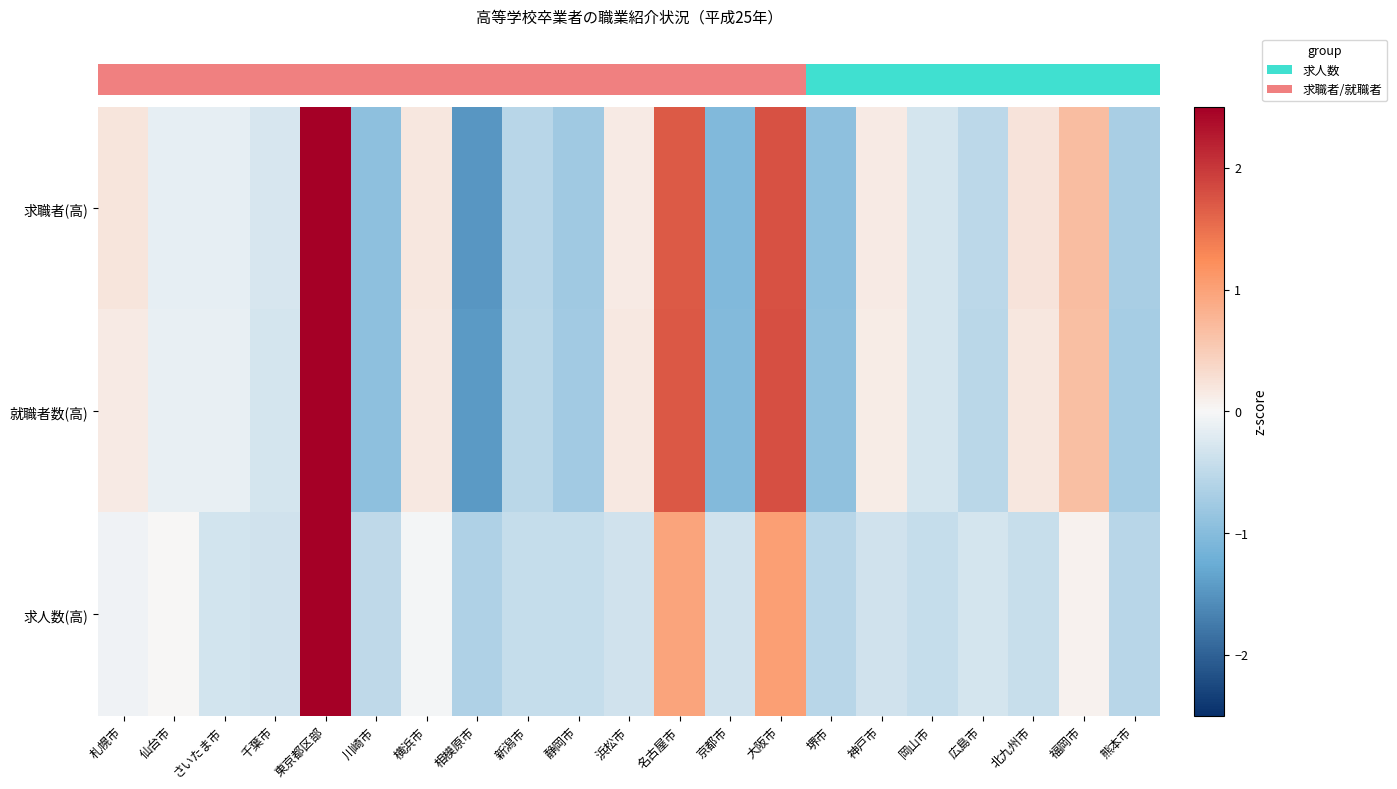

Between 静岡市 and 名古屋市, which is larger?

名古屋市